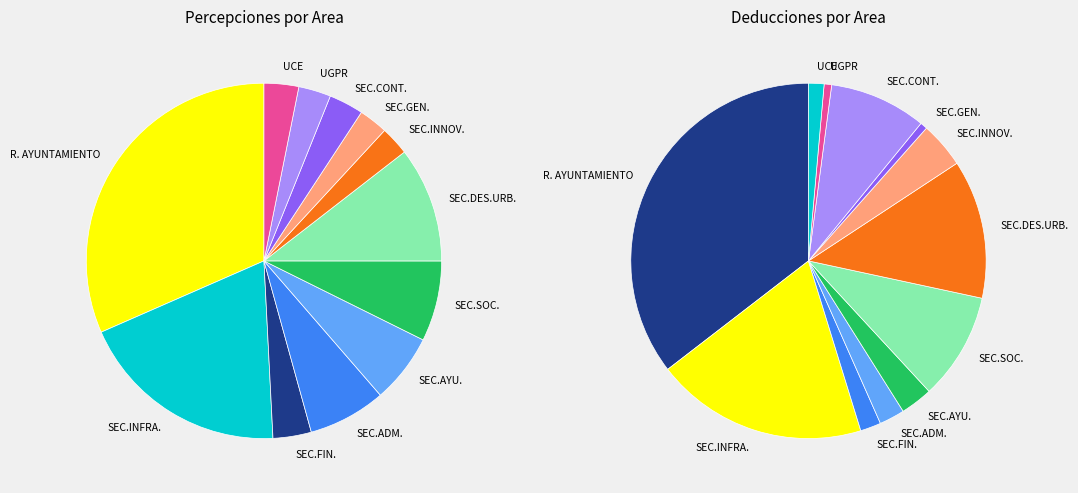

Is it true that R. AYUNTAMIENTO is 34% of the pie?

False